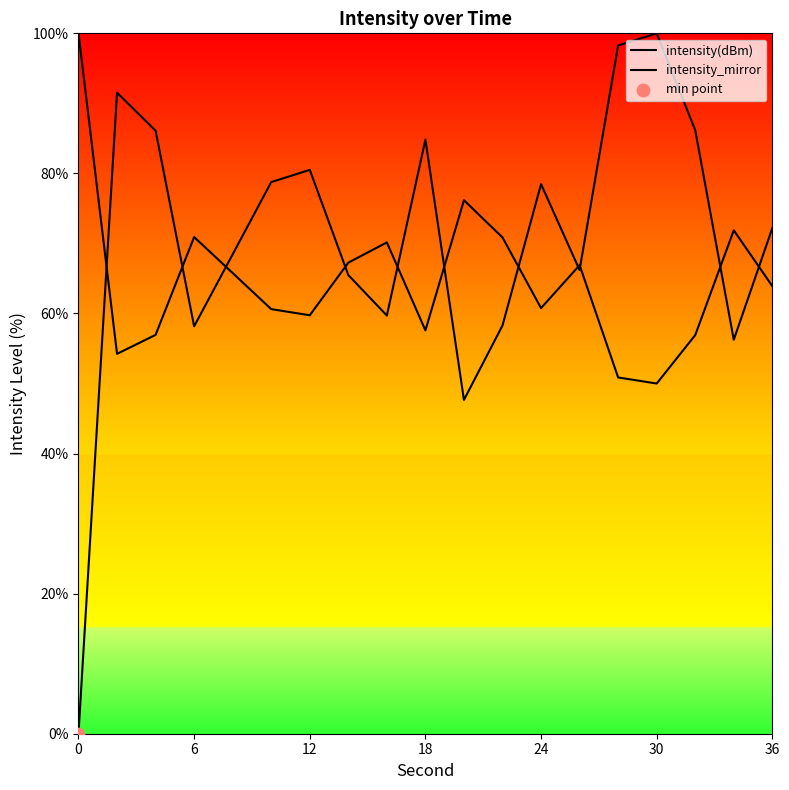

Which series has the largest total across all categories?

intensity(dBm)